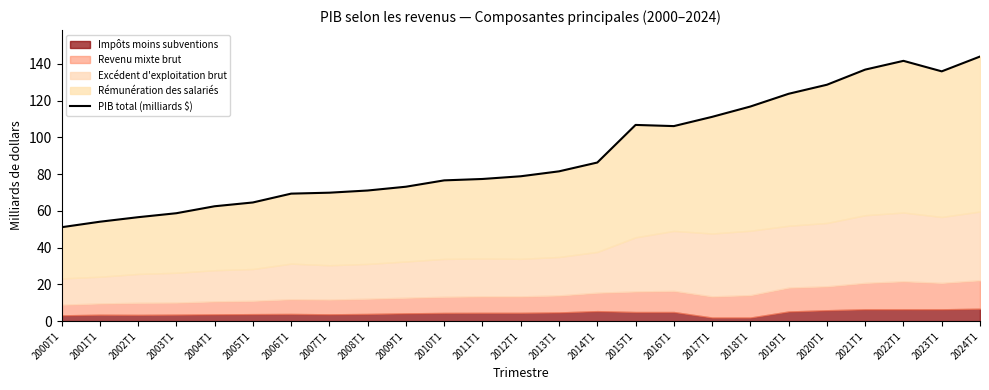

Reading left to right, list all the values displayed in this chart.

2000T1=51.1	2001T1=54.1	2002T1=56.5	2003T1=58.7	2004T1=62.5	2005T1=64.5	2006T1=69.3	2007T1=69.9	2008T1=71.0	2009T1=73.1	2010T1=76.6	2011T1=77.3	2012T1=78.8	2013T1=81.5	2014T1=86.3	2015T1=106.7	2016T1=106.1	2017T1=111.1	2018T1=116.7	2019T1=123.7	2020T1=128.6	2021T1=136.8	2022T1=141.6	2023T1=135.9	2024T1=143.9